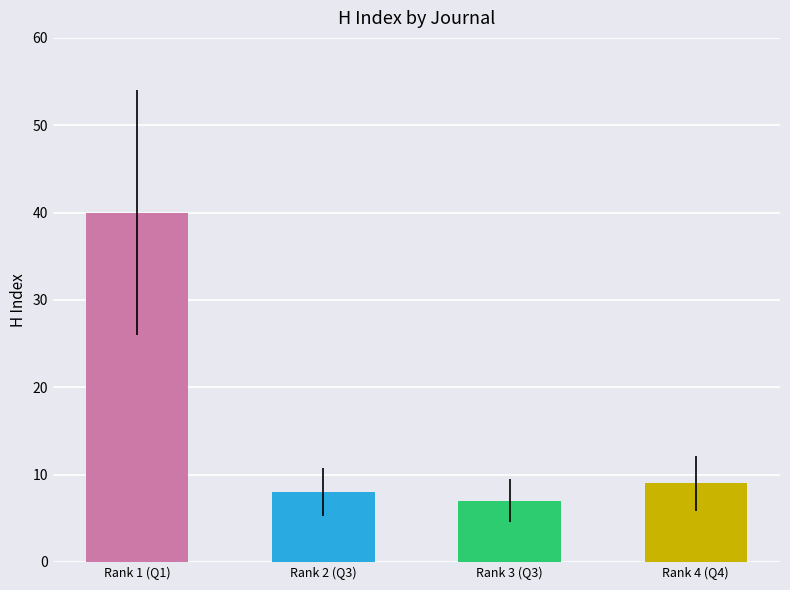

The chart shows a value of 40 at Rank 1 (Q1). True or false?

True